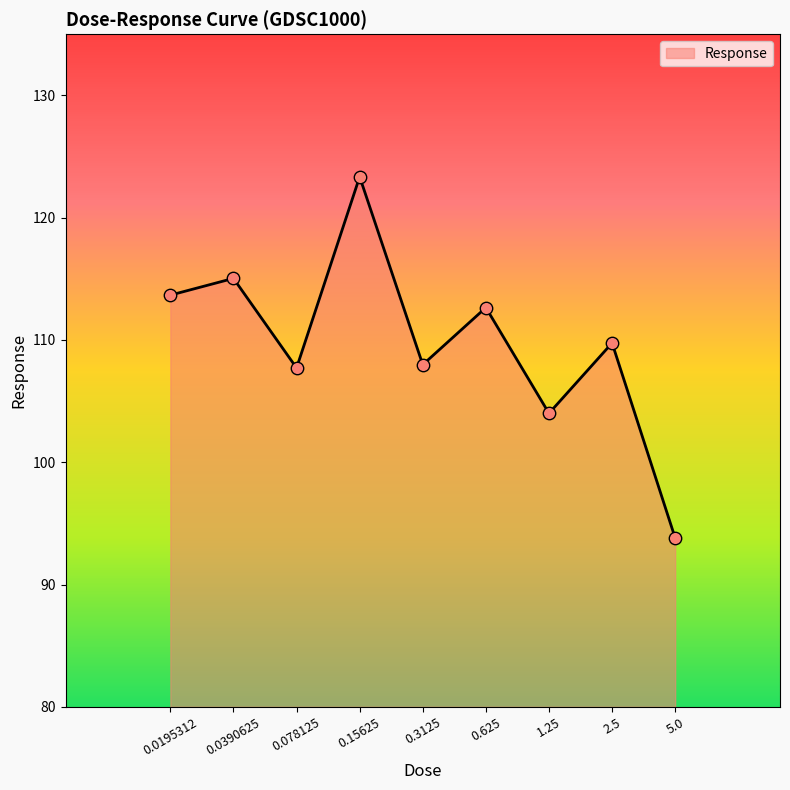

Approximately how many times larger is the value at 0.625 compared to 0.078125?

1.0